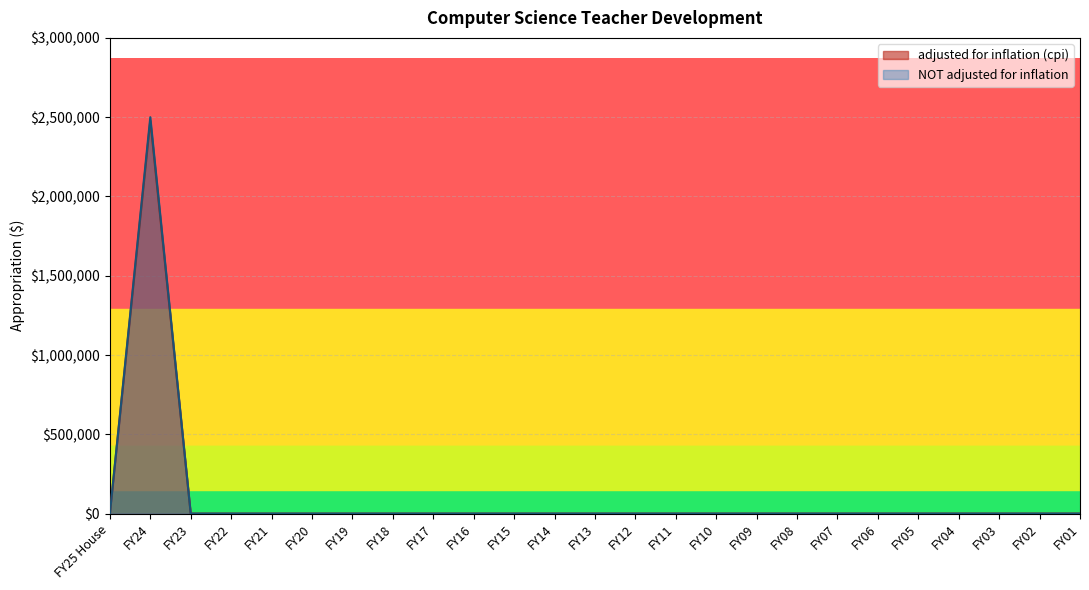

What is the maximum value for NOT adjusted for inflation?

2500000